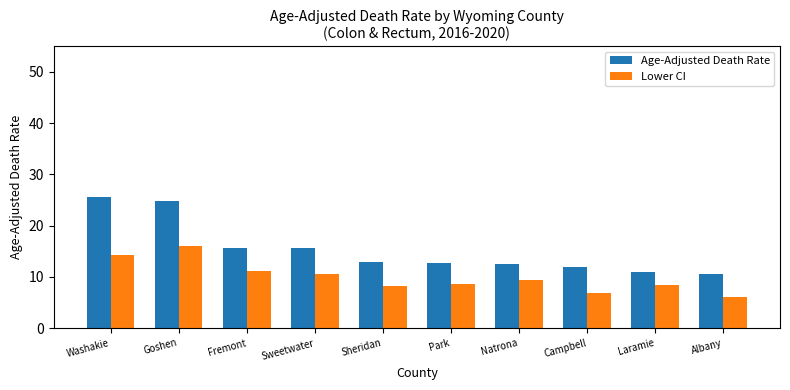

The value of Lower CI at Natrona is 6.0. True or false?

False